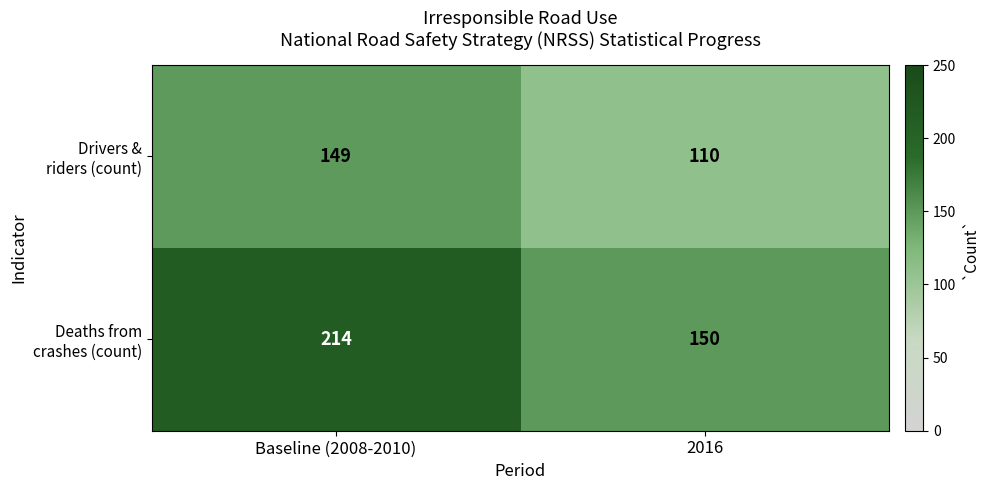

What is the minimum value shown in the chart?

110